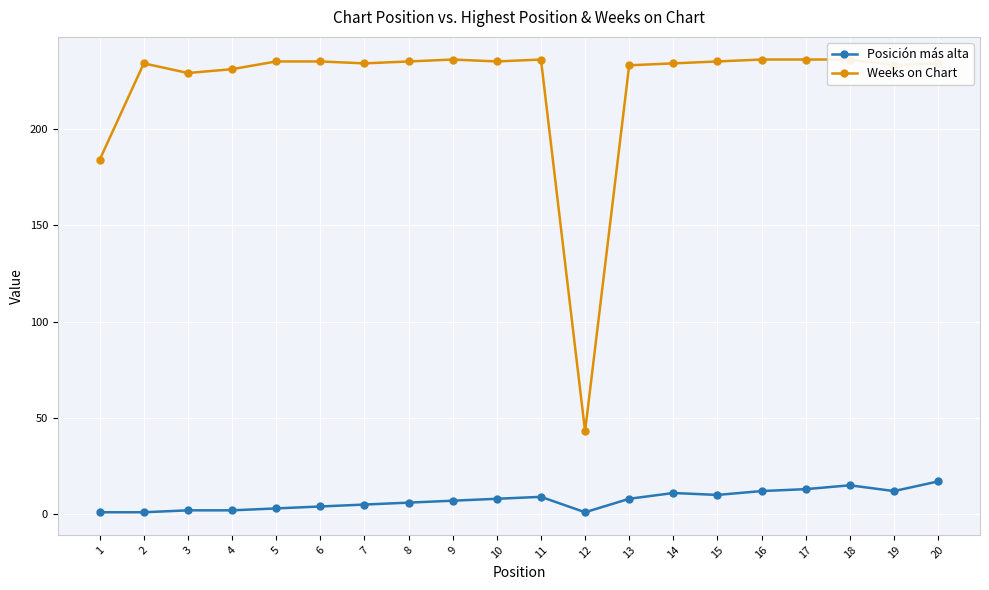

At which category is the sum across all series the highest?

18